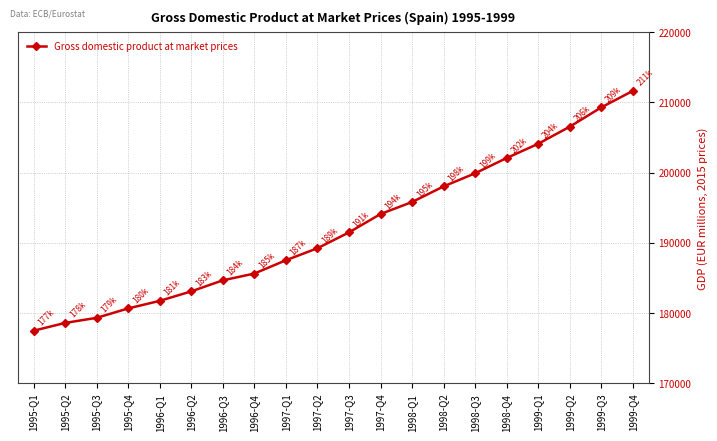

What is the value of the 11th point from the left?

191501